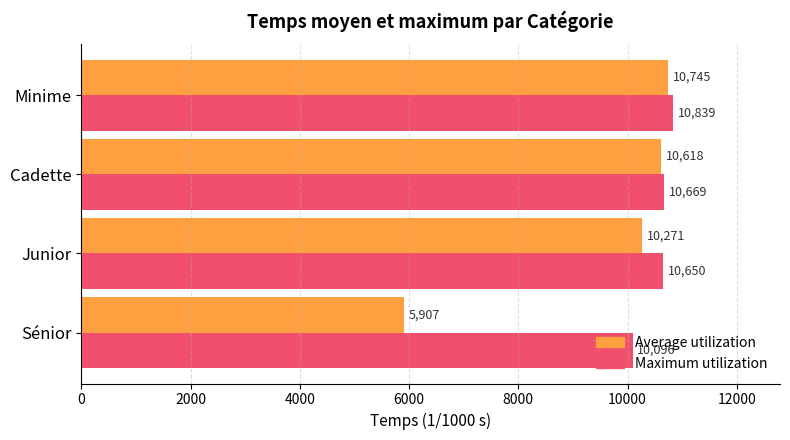

Which category has the lowest value across all series?

Sénior